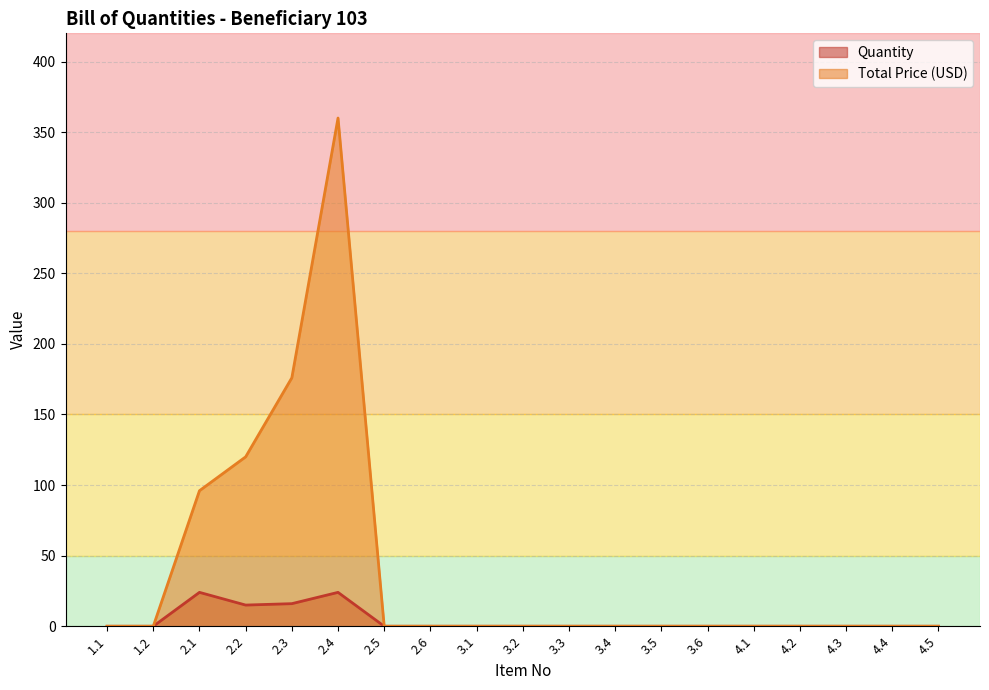

Rank the series at 1.2 from lowest to highest value.

Quantity, Total Price (USD)